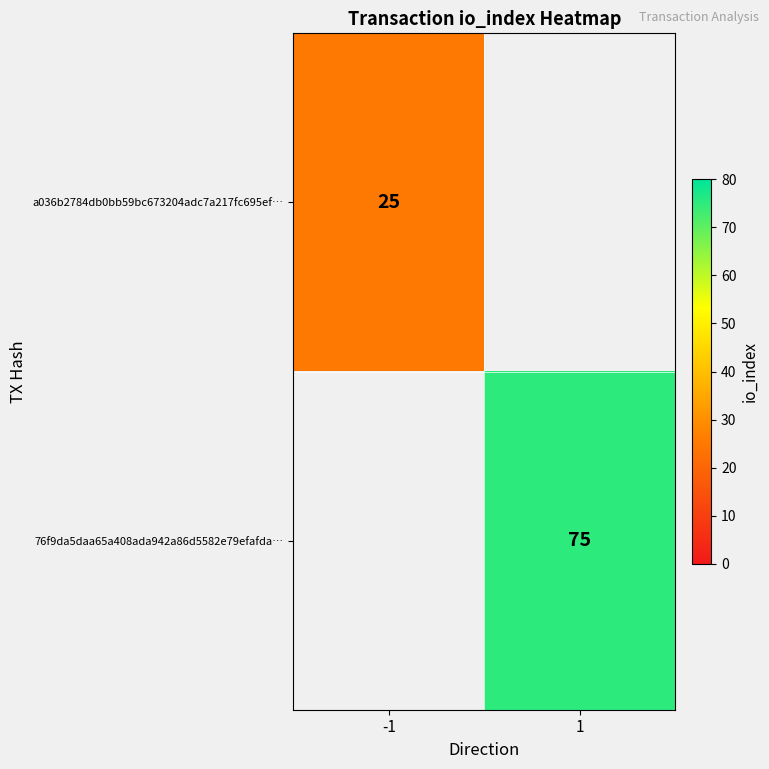

Is it true that 76f9da5daa65a408ada942a86d5582e79efafda… equals 75 at 1?

True